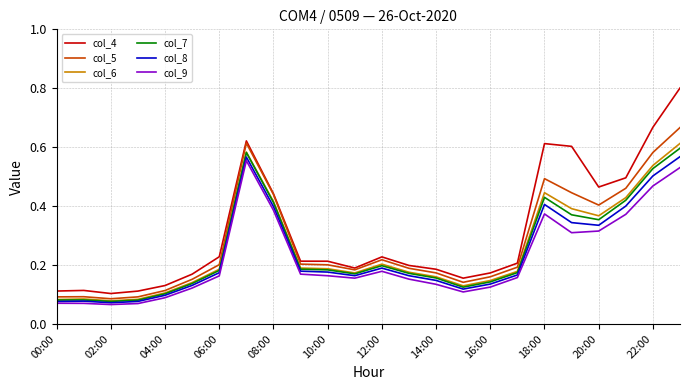

Is this an area chart (filled region under the line)?

No